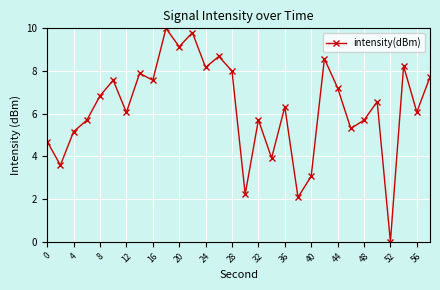

Reading right to left, what are all the values shown in this chart?

7.7	6.1	8.2	0.0	6.6	5.7	5.3	7.2	8.6	3.1	2.1	6.3	3.9	5.7	2.2	8.0	8.7	8.2	9.8	9.1	10.0	7.6	7.9	6.1	7.6	6.8	5.7	5.2	3.6	4.7